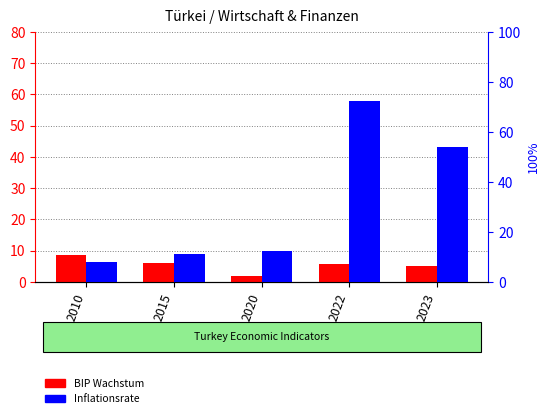

What is the total value across all series at 2010?

16.2